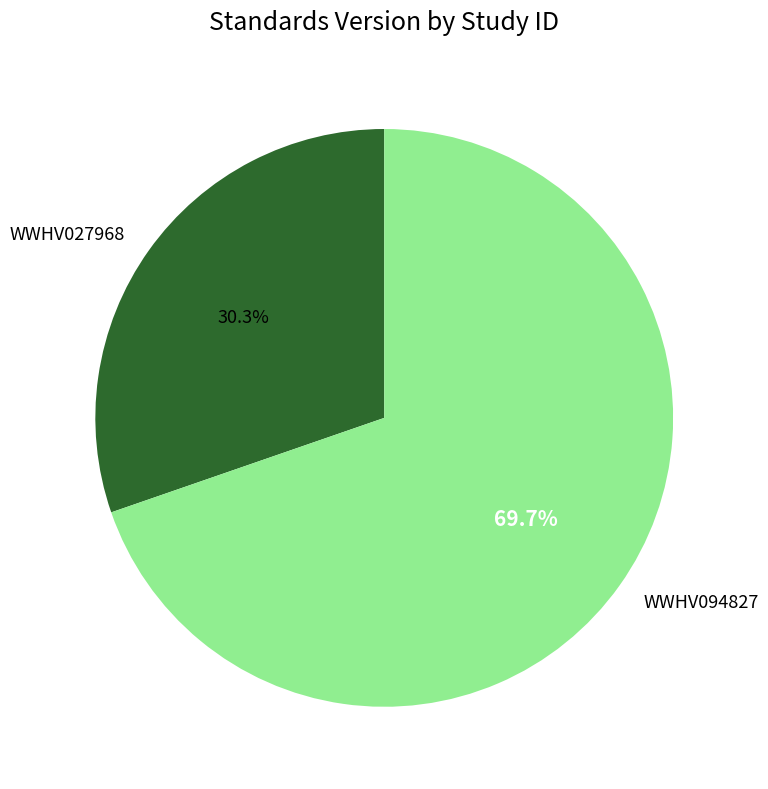

Approximately how many times larger is the value at WWHV094827 compared to WWHV027968?

2.3